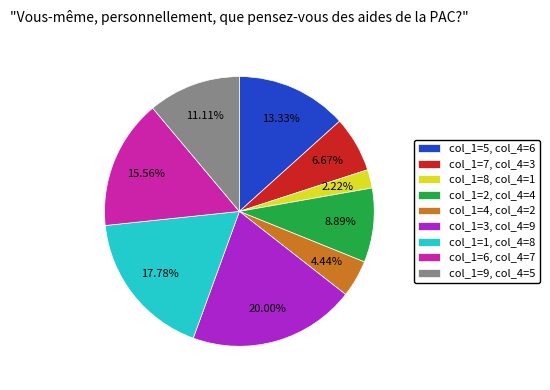

Rank the categories by value from lowest to highest.

col_1=8, col_4=1, col_1=4, col_4=2, col_1=7, col_4=3, col_1=2, col_4=4, col_1=9, col_4=5, col_1=5, col_4=6, col_1=6, col_4=7, col_1=1, col_4=8, col_1=3, col_4=9